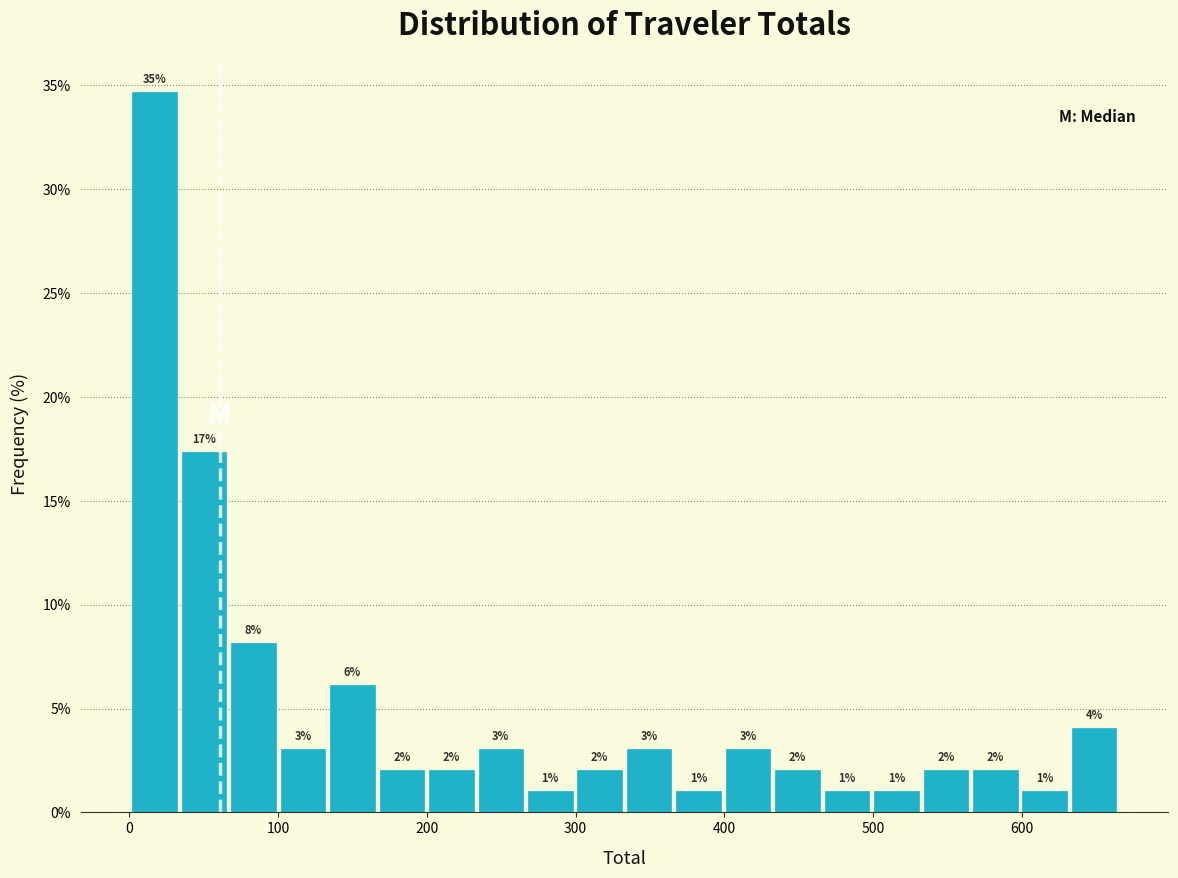

Around what value on the x-axis is the tallest bar? Give the approximate position of its centre, as read against the axis.

20